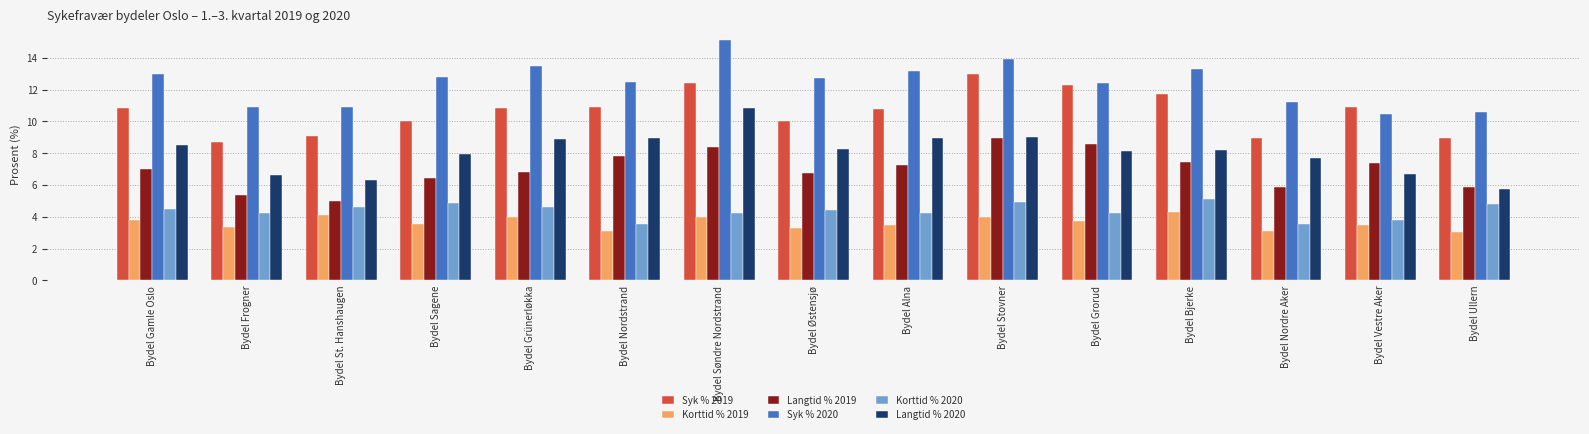

How many values in the Korttid % 2020 series are below 4?

3